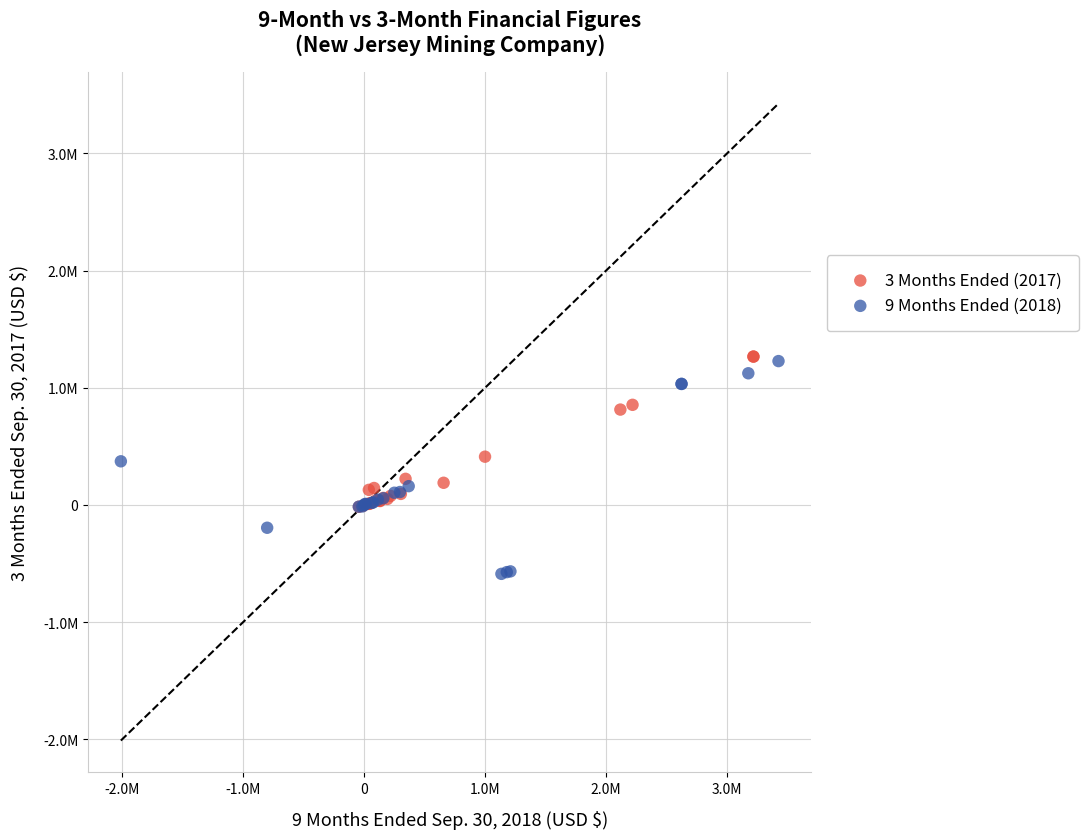

What are all the series names shown in the legend?

3 Months Ended (2017), 9 Months Ended (2018)